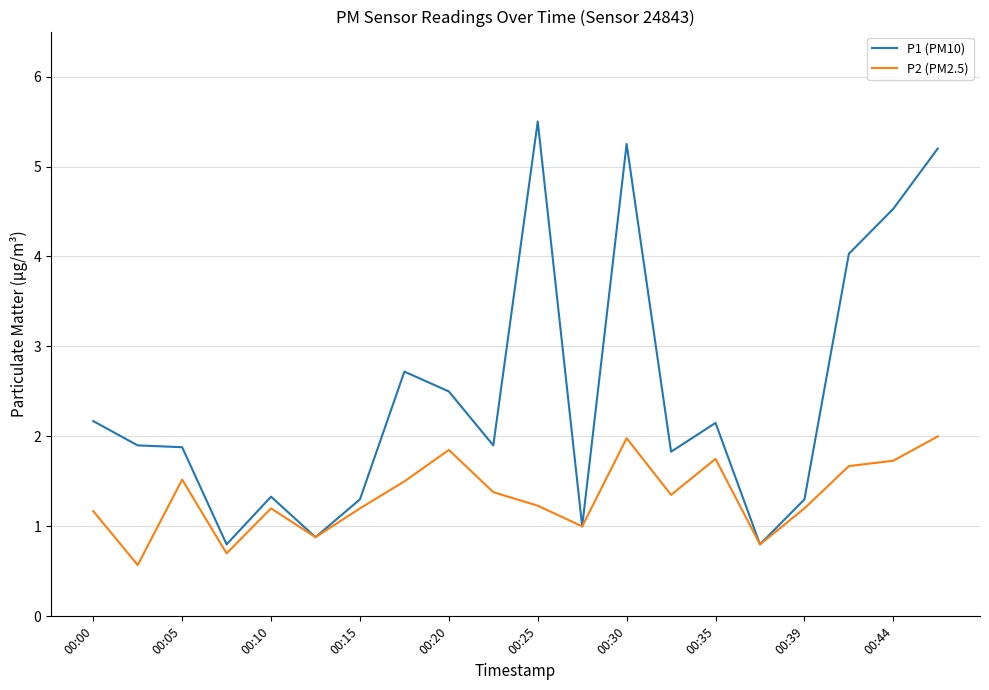

Which series has the widest spread of values?

P1 (PM10)